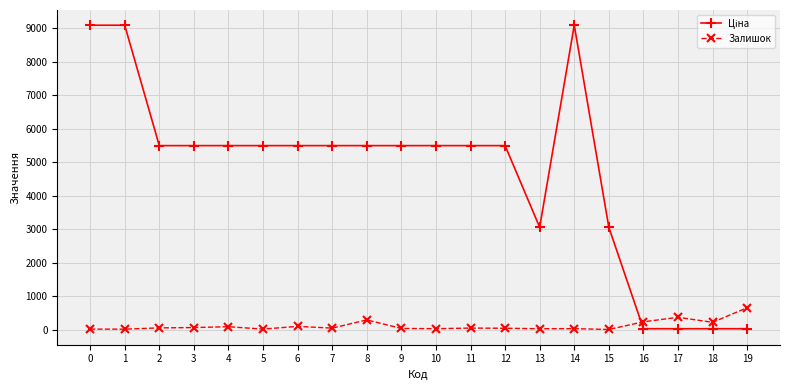

True or false: Залишок has more than 2 points higher than both neighbors.

True